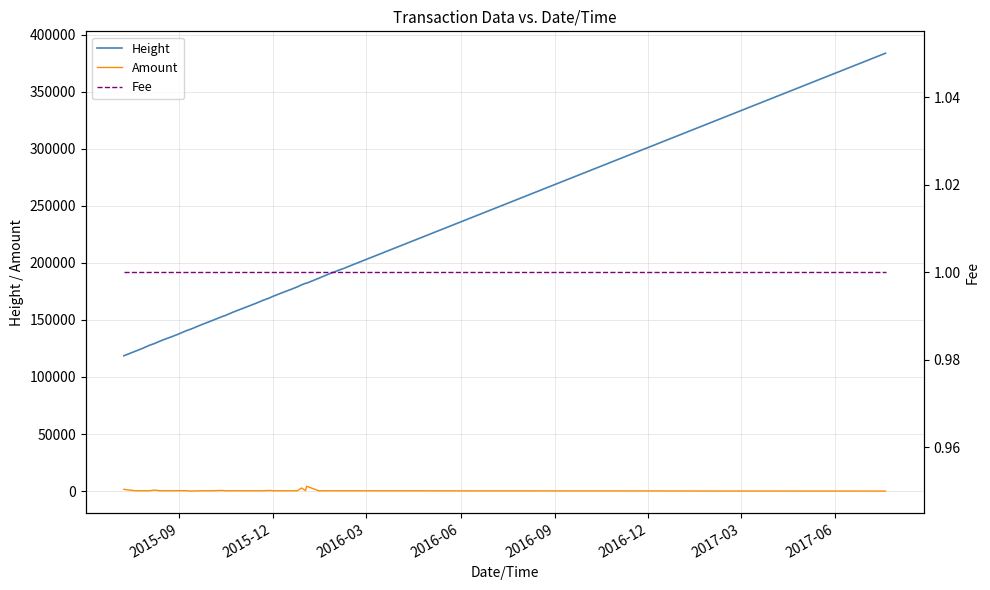

Is this an area chart (filled region under the line)?

No